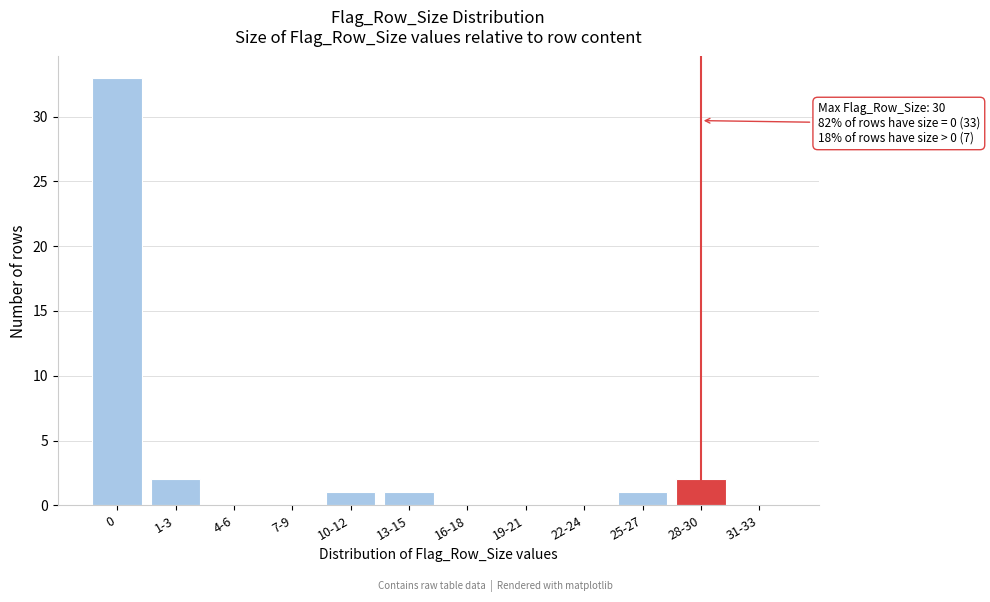

Reading left to right, list all the values displayed in this chart.

0=33	1-3=2	4-6=0	7-9=0	10-12=1	13-15=1	16-18=0	19-21=0	22-24=0	25-27=1	28-30=2	31-33=0